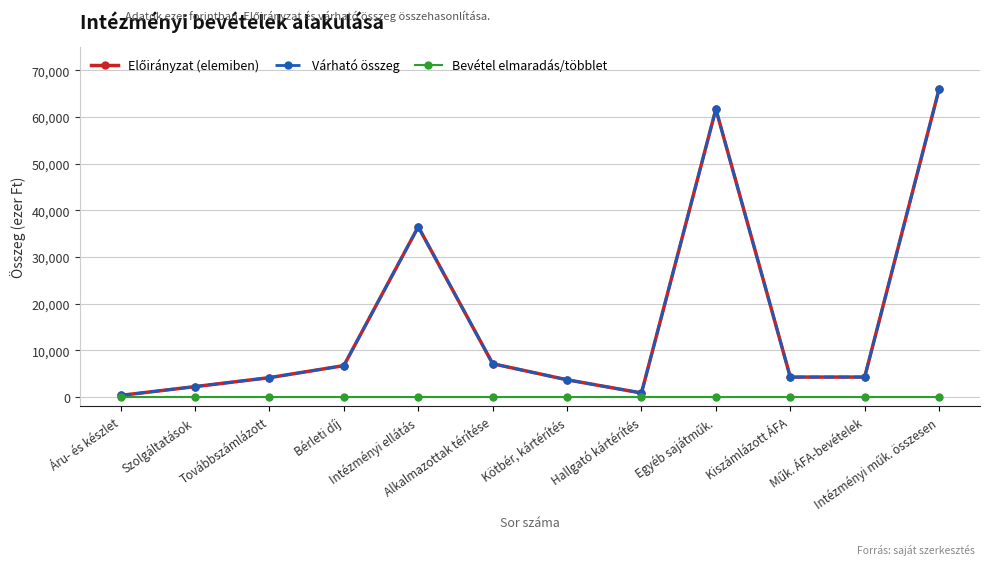

Is the value of Előirányzat (elemiben) at Bérleti díj greater than the value of Bevétel elmaradás/többlet at Műk. ÁFA-bevételek?

Yes